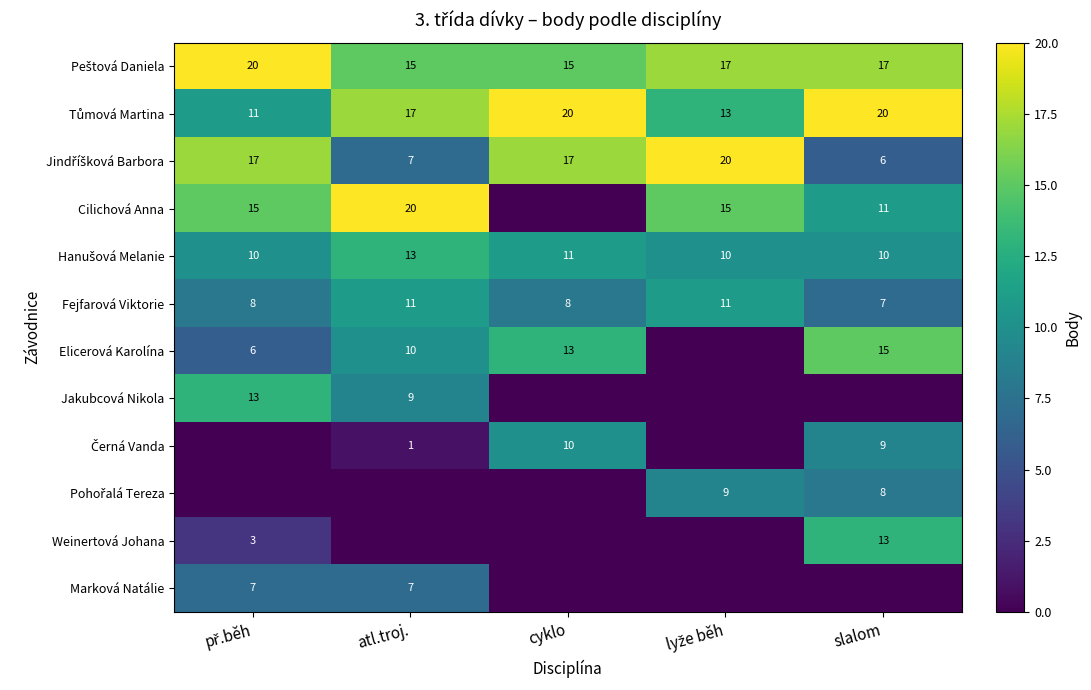

What is the sum of the Cilichová Anna values at atl.troj. and lyže běh?

35